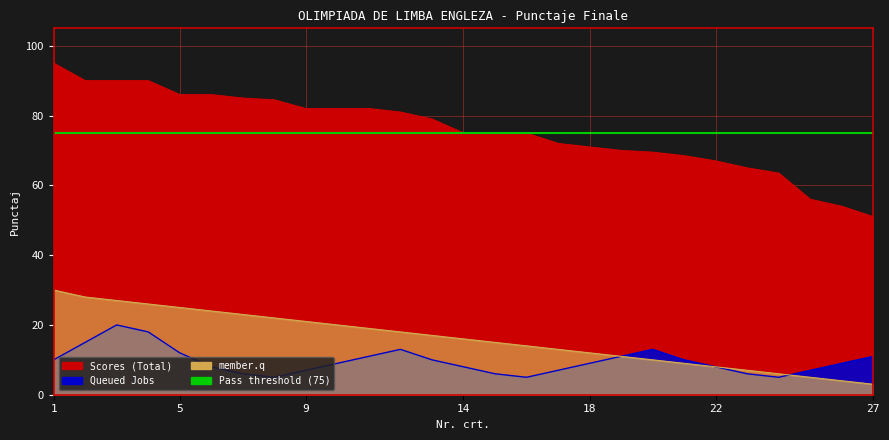

What is the difference between the maximum and minimum values in the Queued series?

15.0